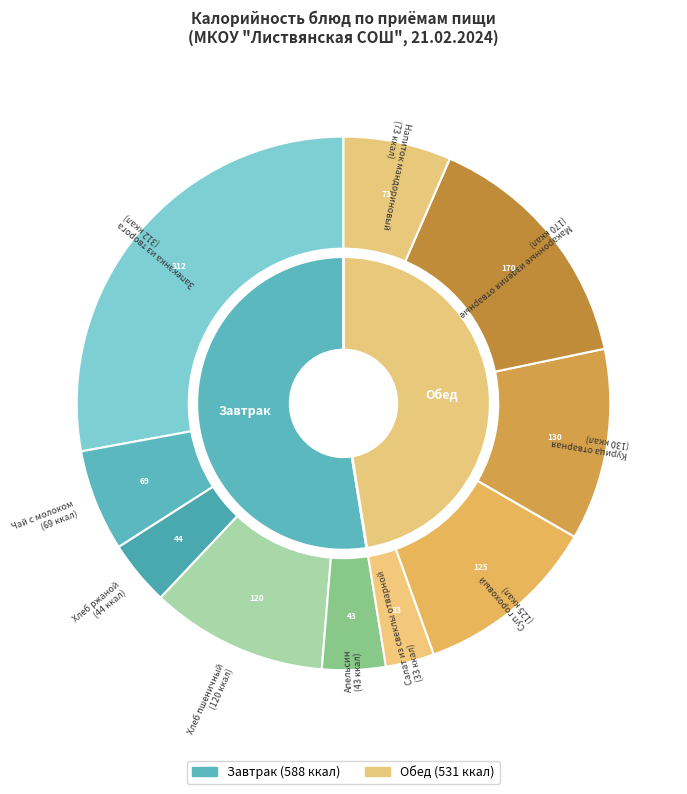

Is there a majority slice in this chart?

No